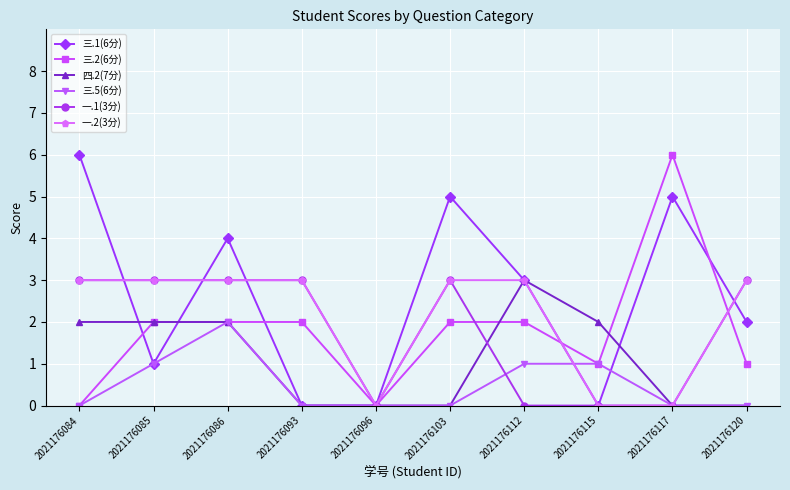

How many 一.2(3分) values are between 0 and 3?

10